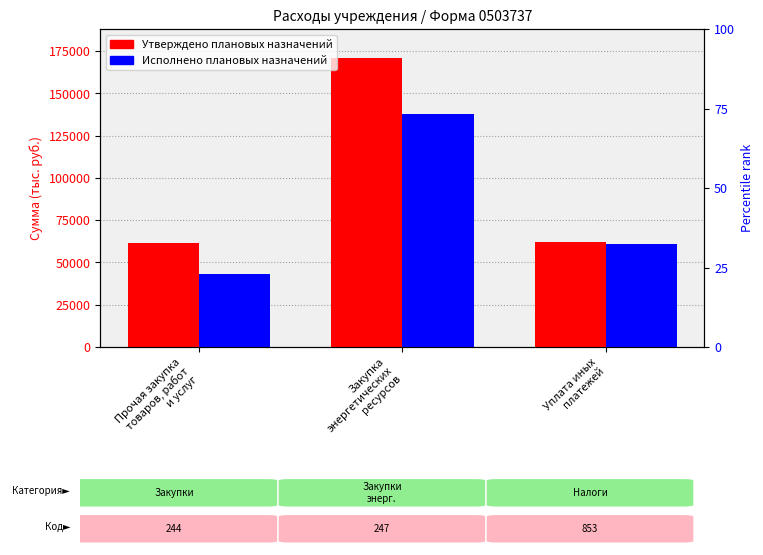

What is the difference between the highest and lowest values at Уплата иных
платежей?

627.1